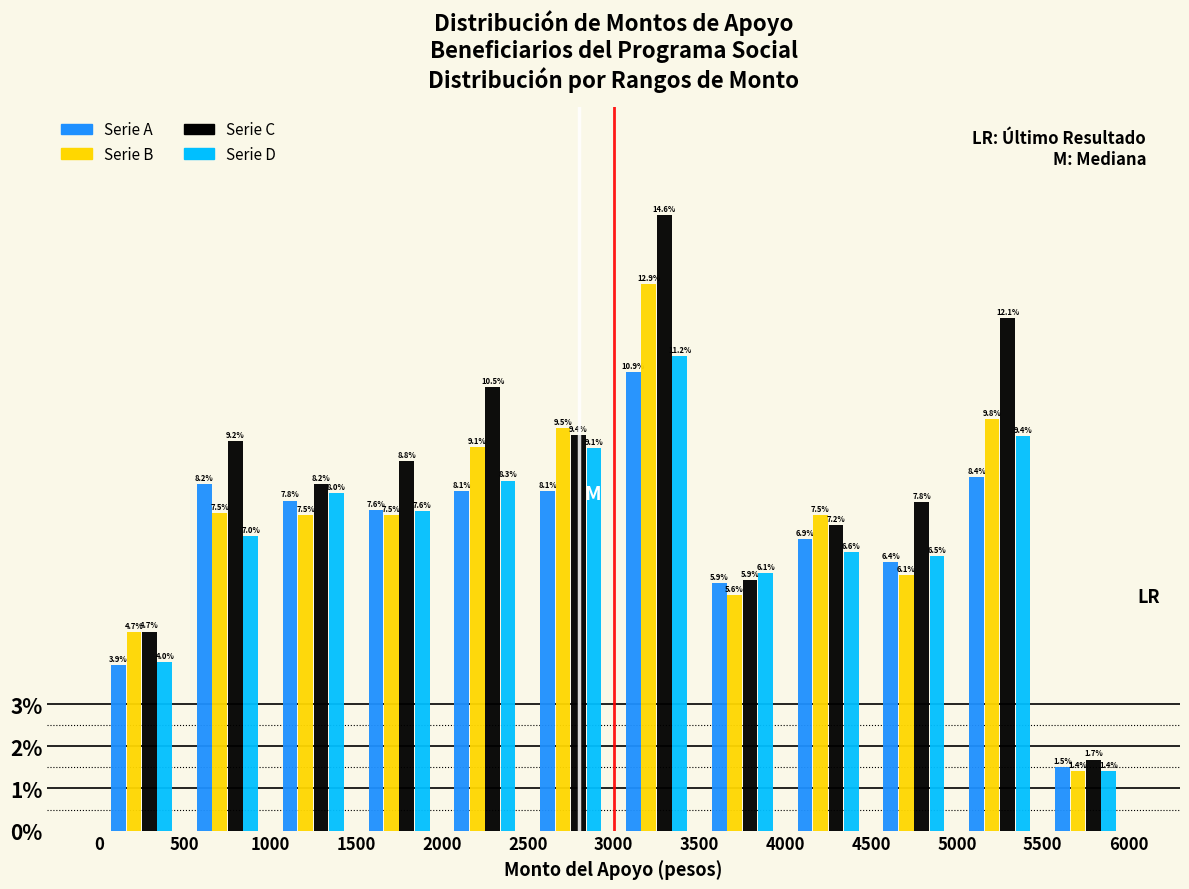

Reading left to right, transcribe this chart: for each range on the x-axis, give the height of each series' bar.

0 to 500: Serie A=3.9	Serie B=4.7	Serie C=4.7	Serie D=4.0
500 to 1000: Serie A=8.2	Serie B=7.5	Serie C=9.2	Serie D=7.0
1000 to 1500: Serie A=7.8	Serie B=7.5	Serie C=8.2	Serie D=8.0
1500 to 2000: Serie A=7.6	Serie B=7.5	Serie C=8.8	Serie D=7.6
2000 to 2500: Serie A=8.1	Serie B=9.1	Serie C=10.5	Serie D=8.3
2500 to 3000: Serie A=8.1	Serie B=9.5	Serie C=9.4	Serie D=9.1
3000 to 3500: Serie A=10.9	Serie B=12.9	Serie C=14.6	Serie D=11.2
3500 to 4000: Serie A=5.9	Serie B=5.6	Serie C=5.9	Serie D=6.1
4000 to 4500: Serie A=6.9	Serie B=7.5	Serie C=7.2	Serie D=6.6
4500 to 5000: Serie A=6.4	Serie B=6.1	Serie C=7.8	Serie D=6.5
5000 to 5500: Serie A=8.4	Serie B=9.8	Serie C=12.1	Serie D=9.4
5500 to 6000: Serie A=1.5	Serie B=1.4	Serie C=1.7	Serie D=1.4